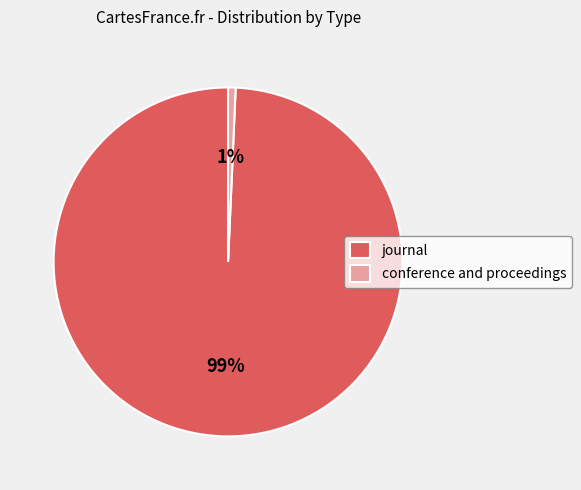

What percentage is the conference and proceedings slice, to the nearest percent?

1%